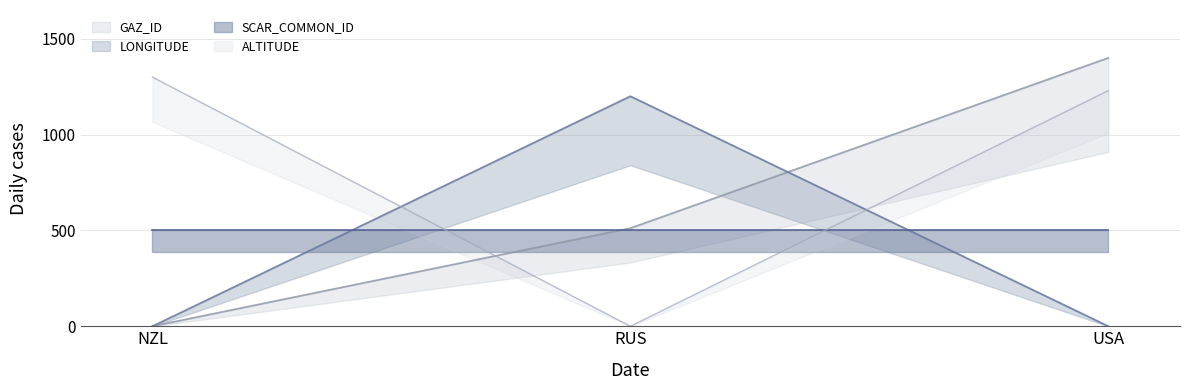

What is the sum of the ALTITUDE values at USA and RUS?

1229.3